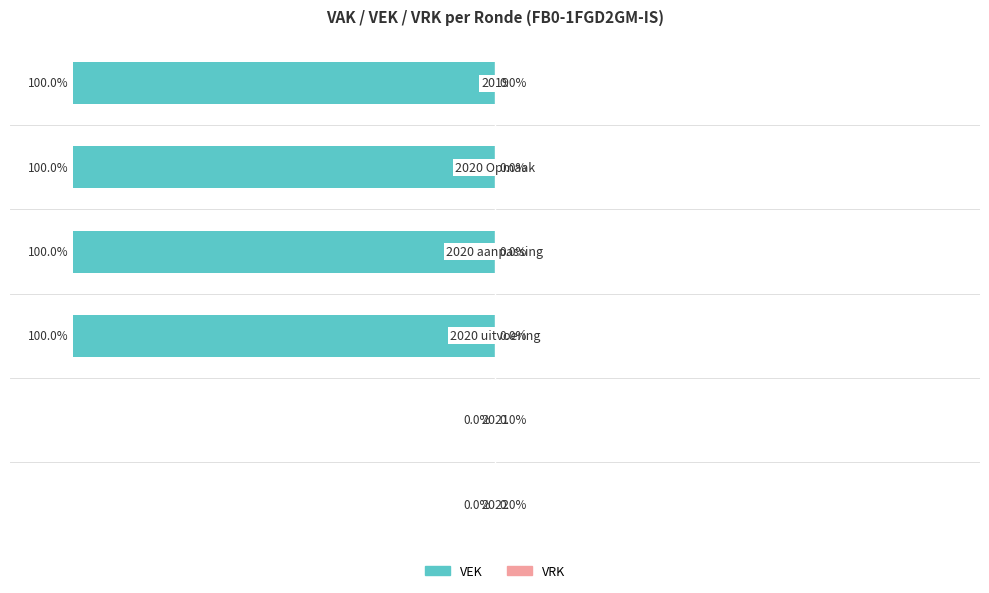

Are the bars horizontal?

Yes